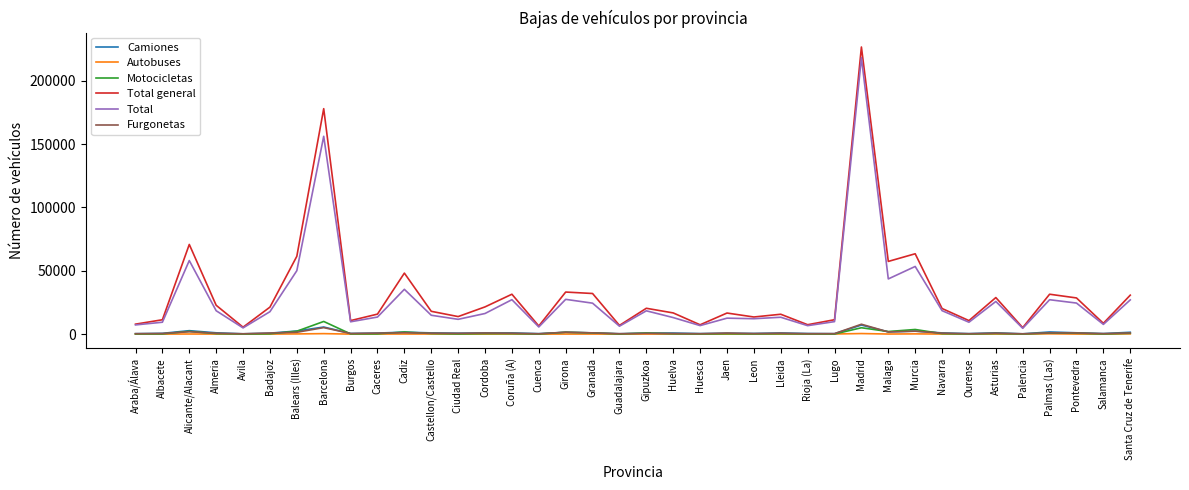

What are all the series names shown in the legend?

Camiones, Autobuses, Motocicletas, Total general, Total, Furgonetas